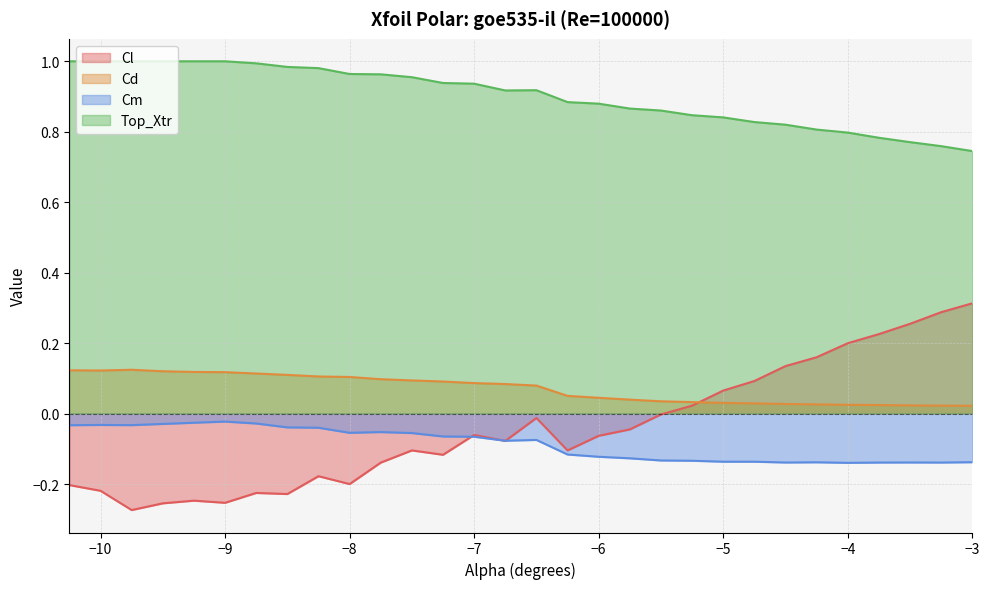

How many lines are shown in the chart?

4